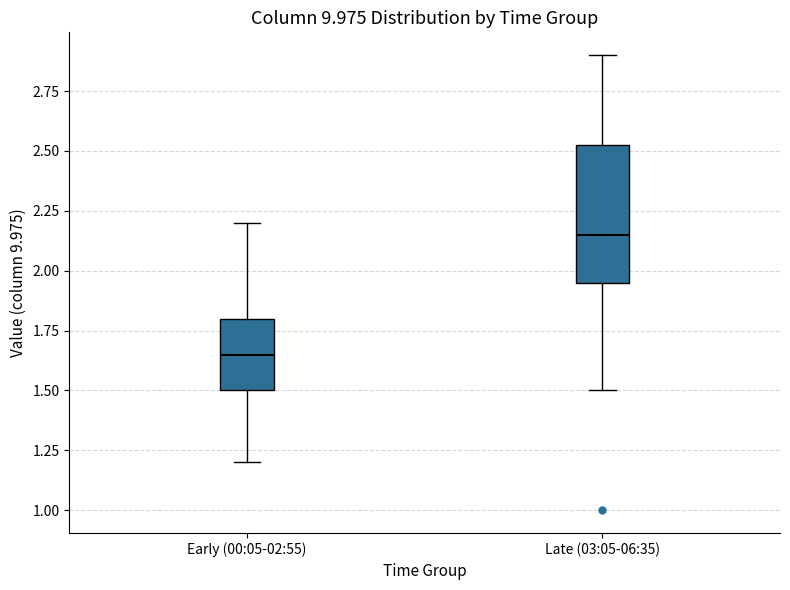

Where does the lower whisker of the box for Late (03:05-06:35) end on the y-axis? The values are not printed on the chart, so give them approximately, as read against the axis.

1.50